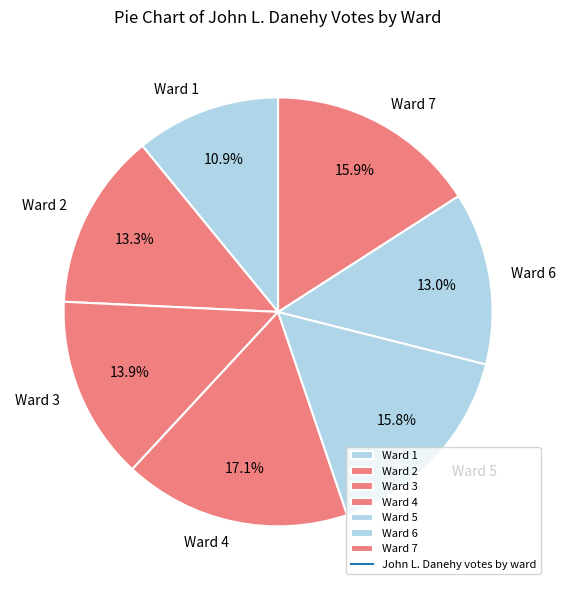

Is the sum of Ward 1 and Ward 6 greater than half?

No